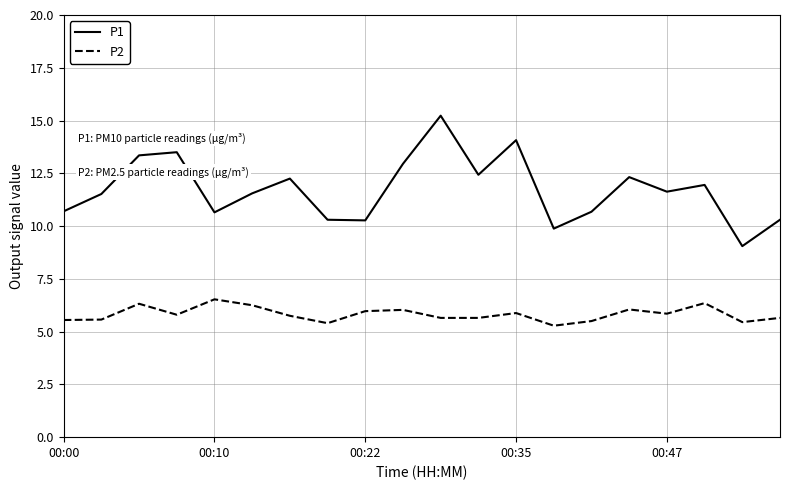

True or false: P1 and P2 intersect in this chart.

False